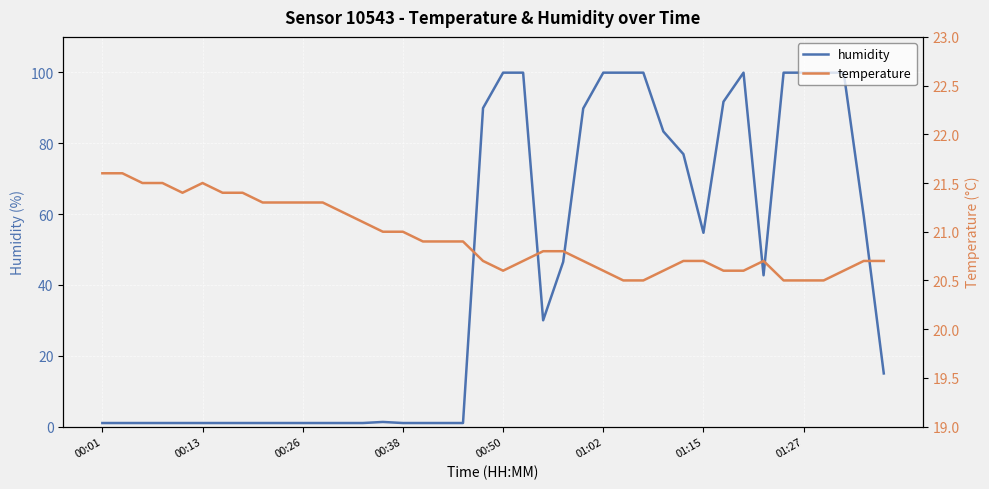

Does the chart display data point markers on the line(s)?

No